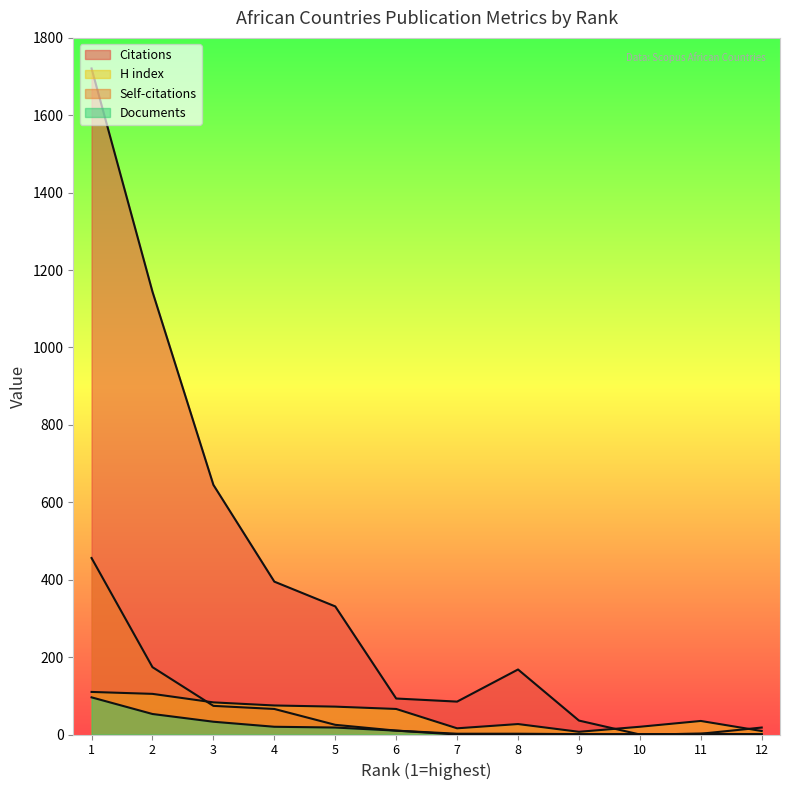

At 5, list the series in order from largest to smallest.

Citations, H index, Self-citations, Documents